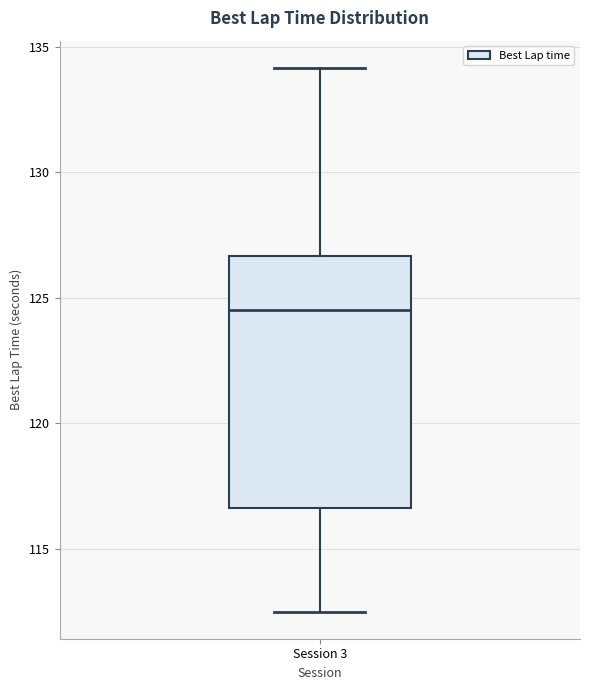

Transcribe this box plot: give where the median line is, the range the box spans, and where the two whiskers end, as read against the y-axis. The values are not printed on the chart, so give them approximately, as read against the axis.

median 124.5, box 116.5 to 126.5, whiskers 112.5 to 134.0